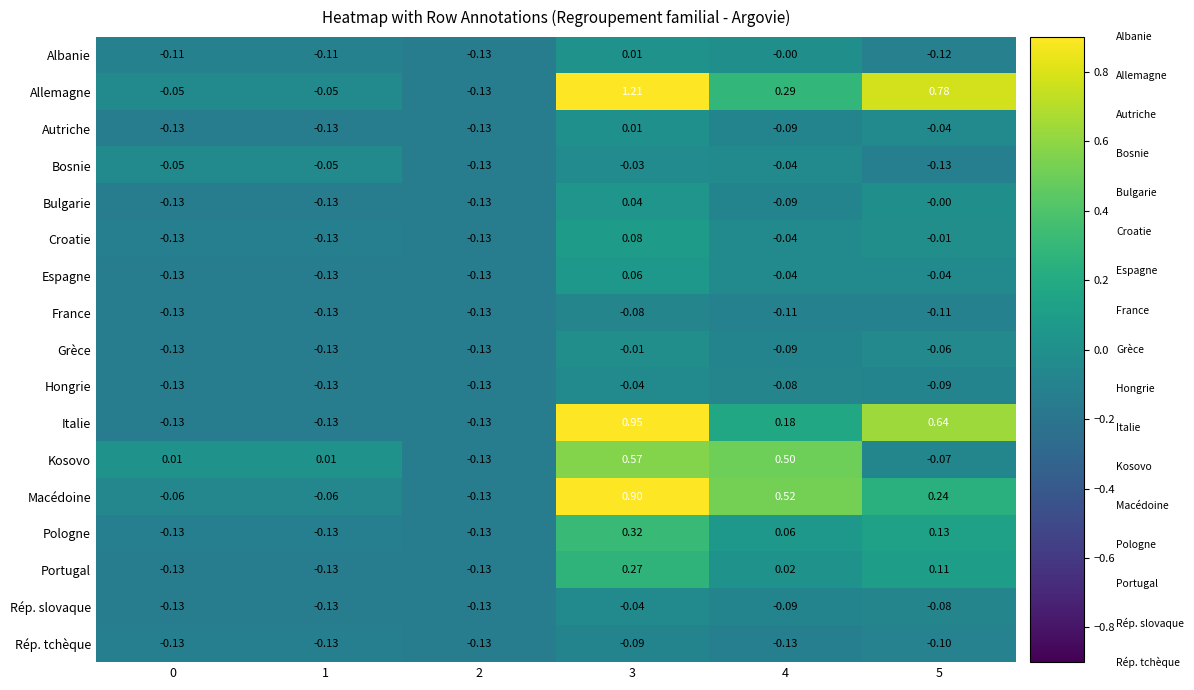

Which series has the widest spread of values?

Allemagne